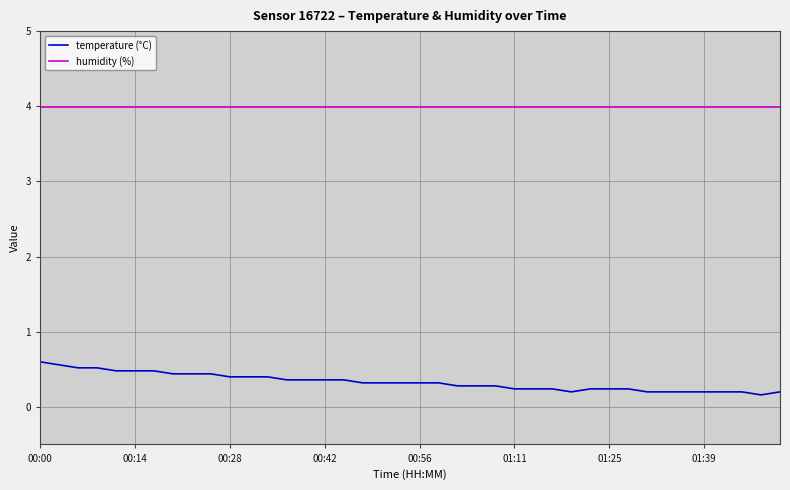

What is the highest value of the humidity (%) series?

4.0